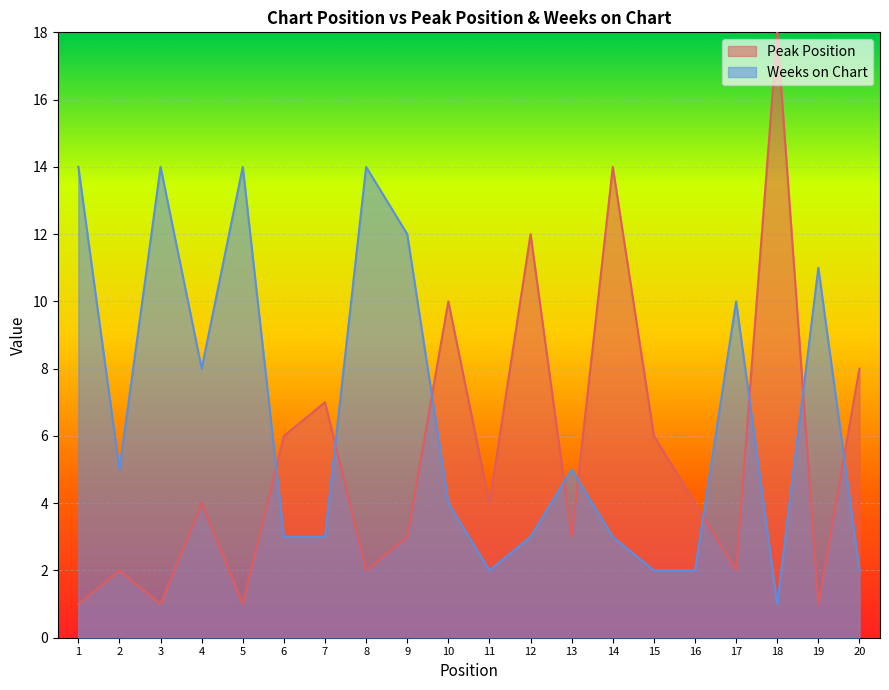

At which category is the sum across all series the highest?

18